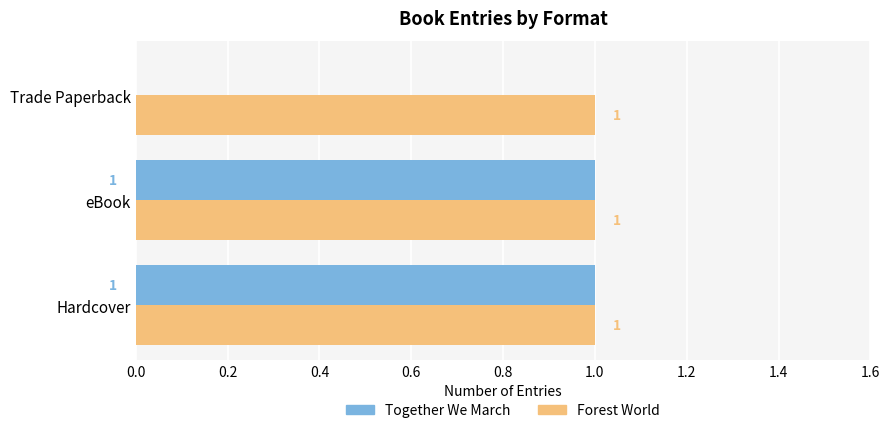

What is the sum of all Together We March values?

2